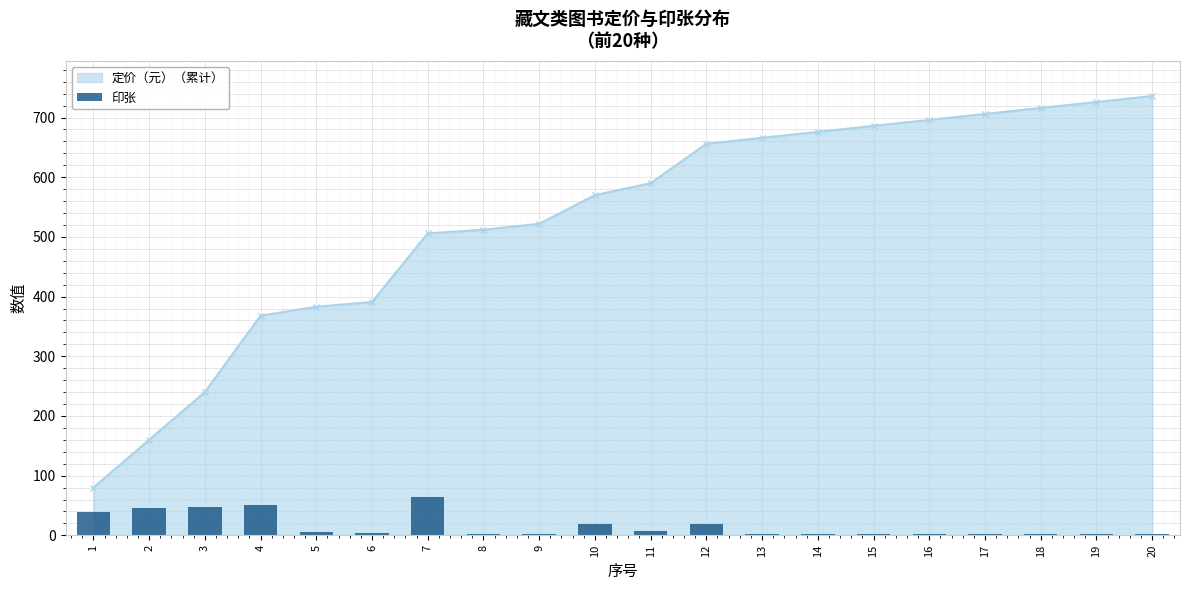

How many values exceed 3?

10